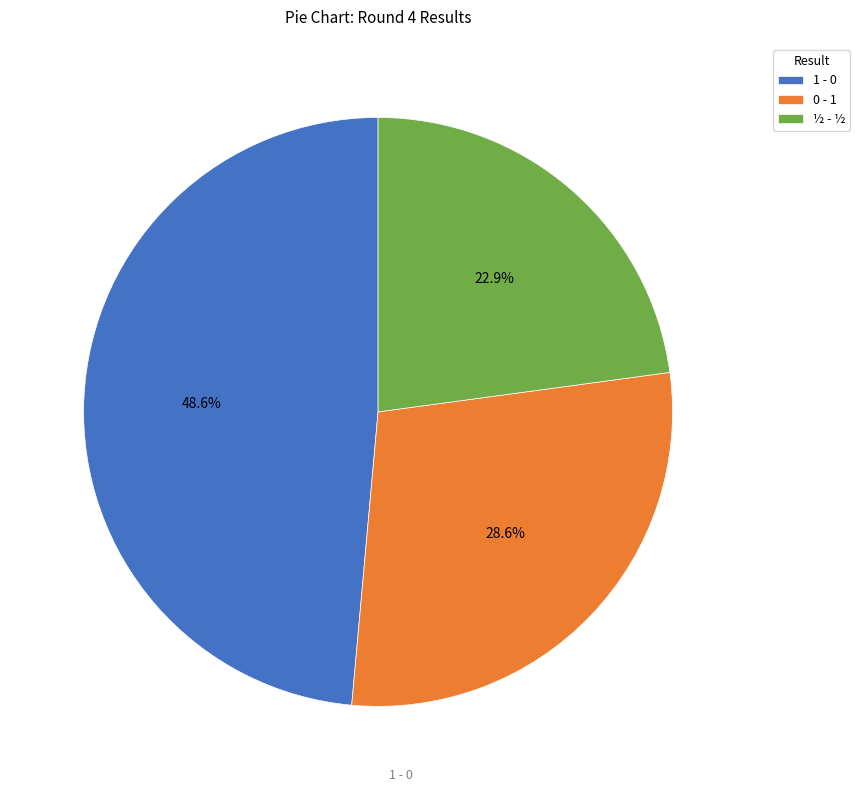

To the nearest percent, what percentage of the pie is 0 - 1?

29%